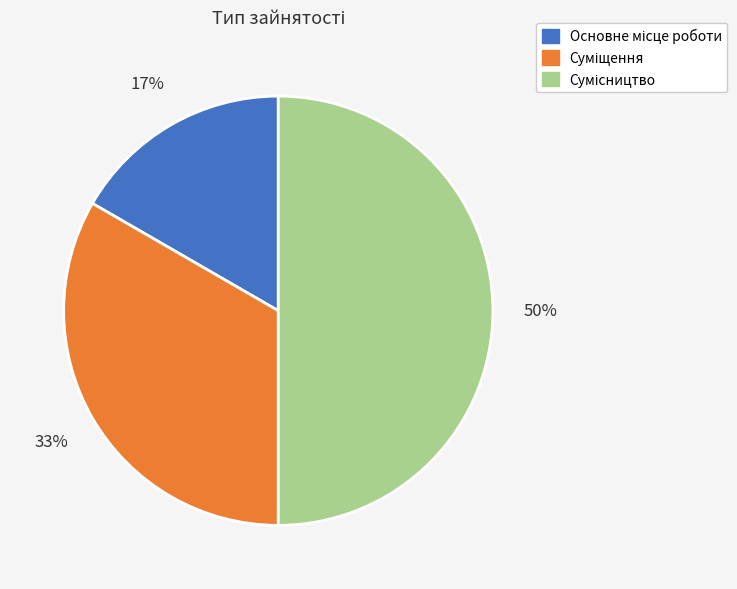

How many segments does this pie chart have?

3